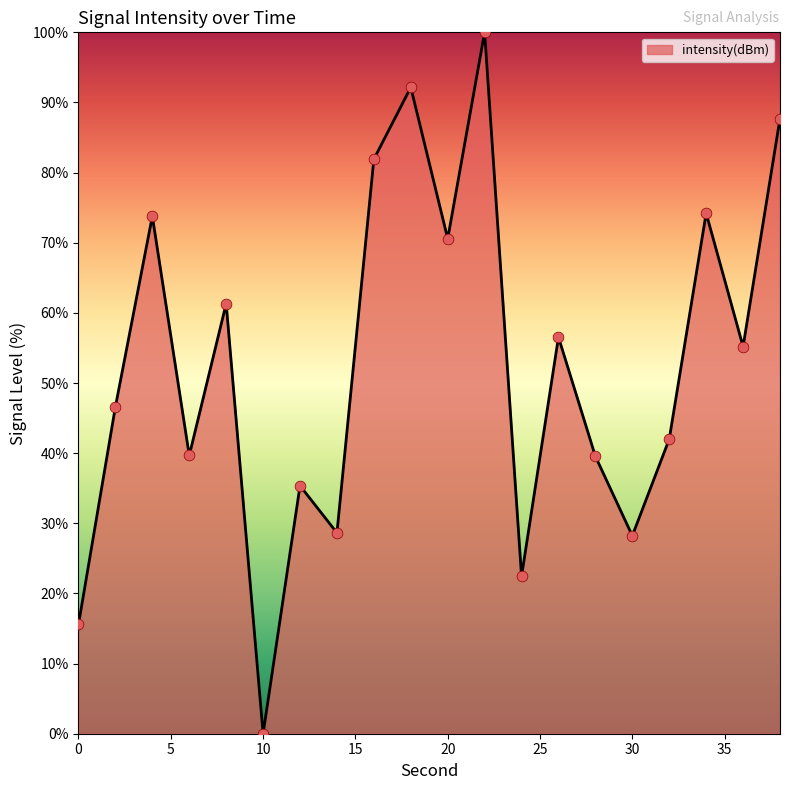

What is the difference between the maximum and minimum values?

100.0